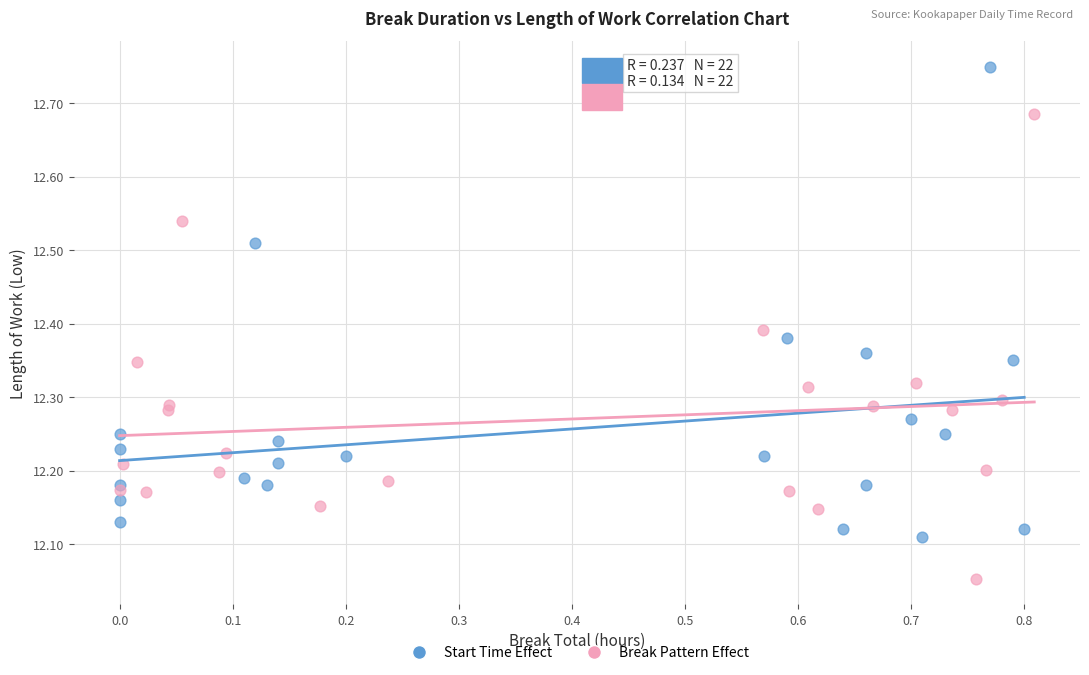

Which series reaches the maximum Y coordinate?

Start Time Effect